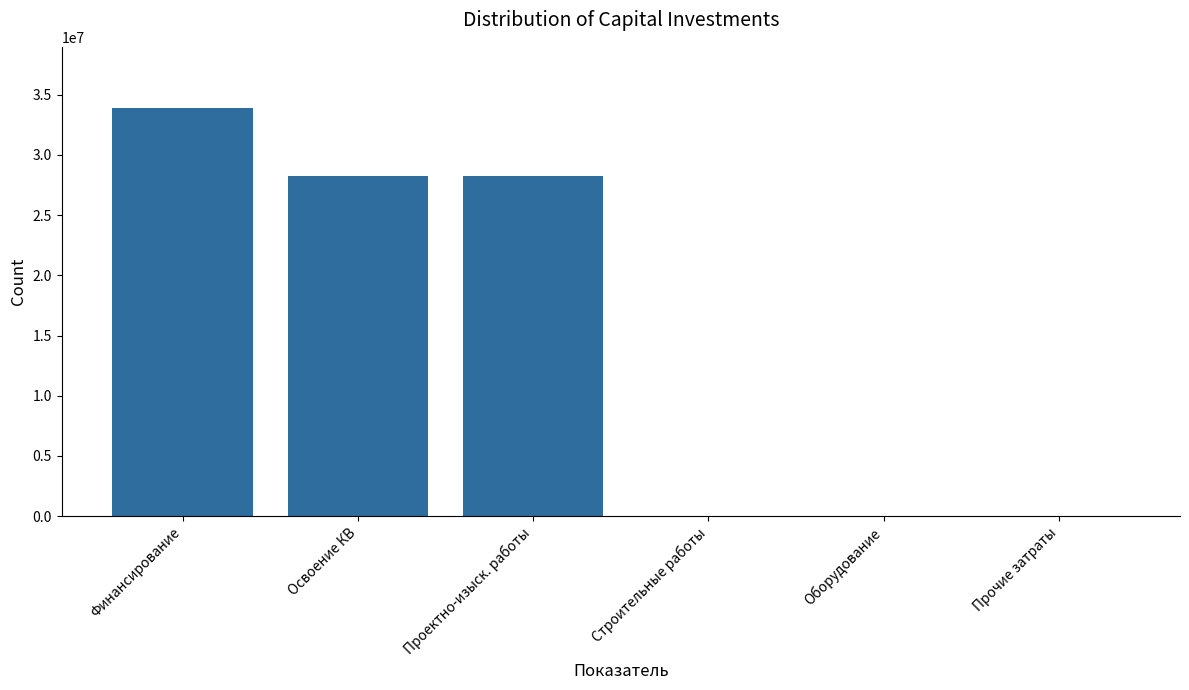

What is the sum of all values?

90395648